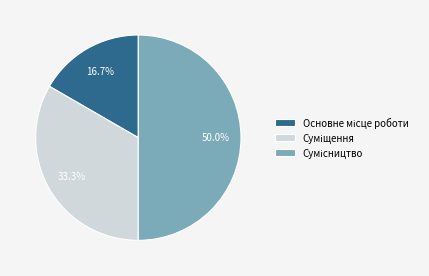

To the nearest percent, what is the average slice percentage?

33%